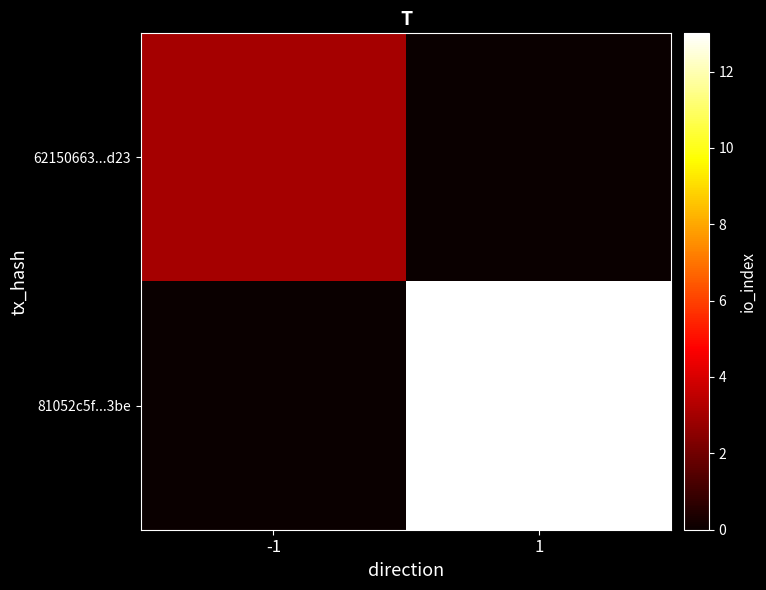

Reading left to right, transcribe all the data shown in this chart.

62150663...d23: -1=3	1=0
81052c5f...3be: -1=0	1=13